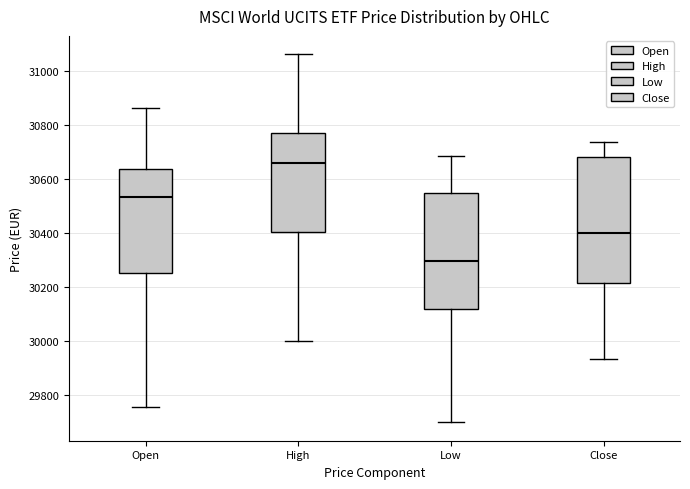

Reading left to right, read every box against the y-axis: the position of its median line, the range the box covers, and the ends of its whiskers. The values are not printed on the chart, so give them approximately, as read against the axis.

Open: median 30540, box 30240 to 30640, whiskers 29760 to 30860
High: median 30660, box 30400 to 30780, whiskers 30000 to 31060
Low: median 30300, box 30120 to 30540, whiskers 29700 to 30680
Close: median 30400, box 30220 to 30680, whiskers 29940 to 30740